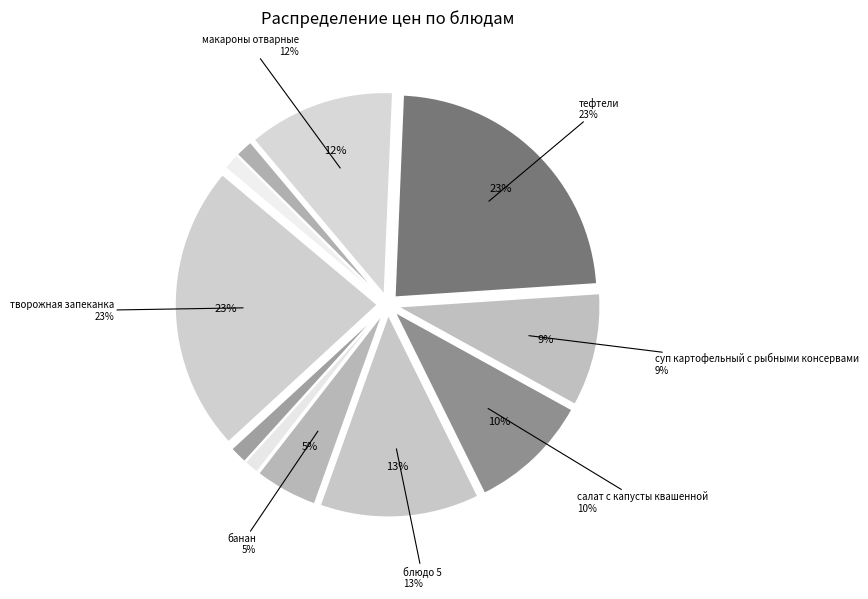

Which category has the smallest portion of the pie?

Батон